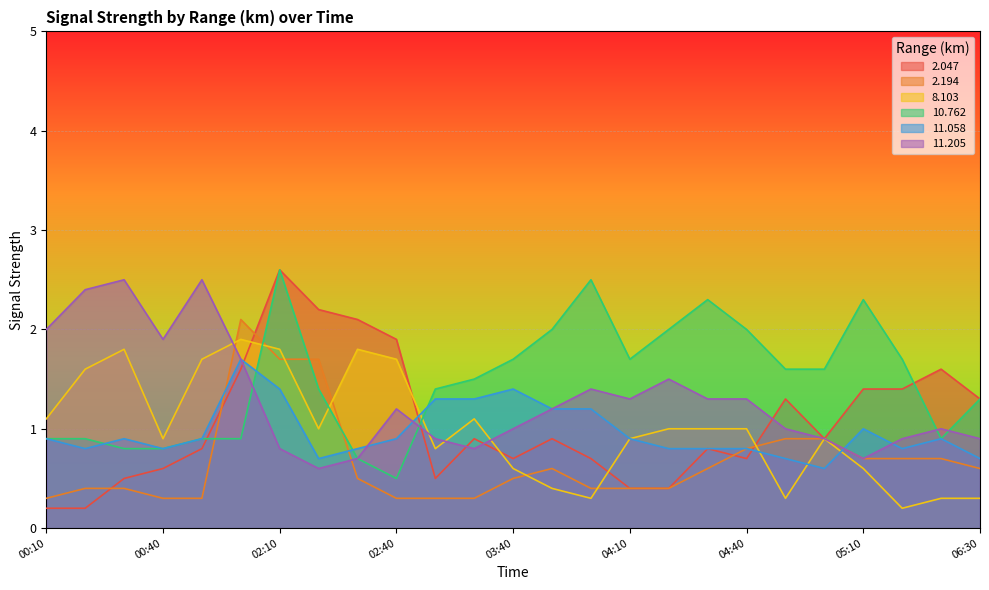

Which series has the largest range (max minus min)?

2.047